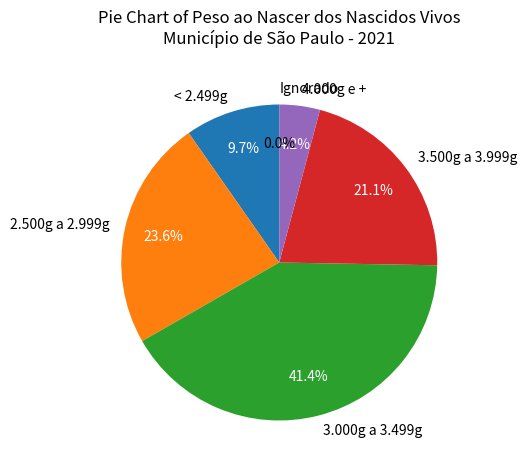

Is there a majority slice in this chart?

No